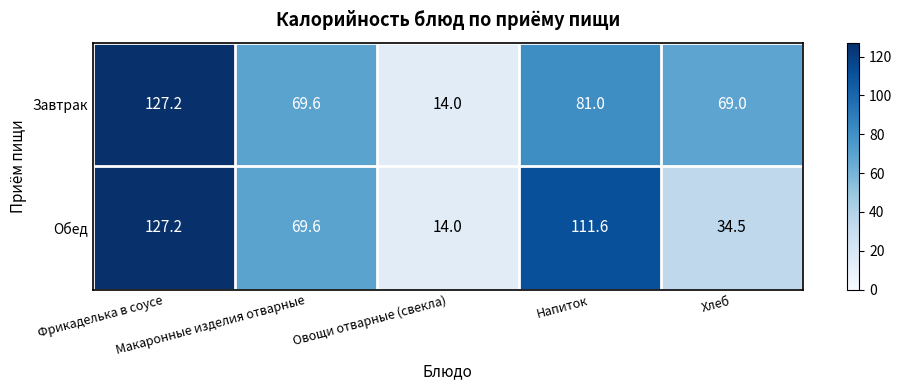

What is the difference between the maximum and minimum values in the Завтрак series?

113.2